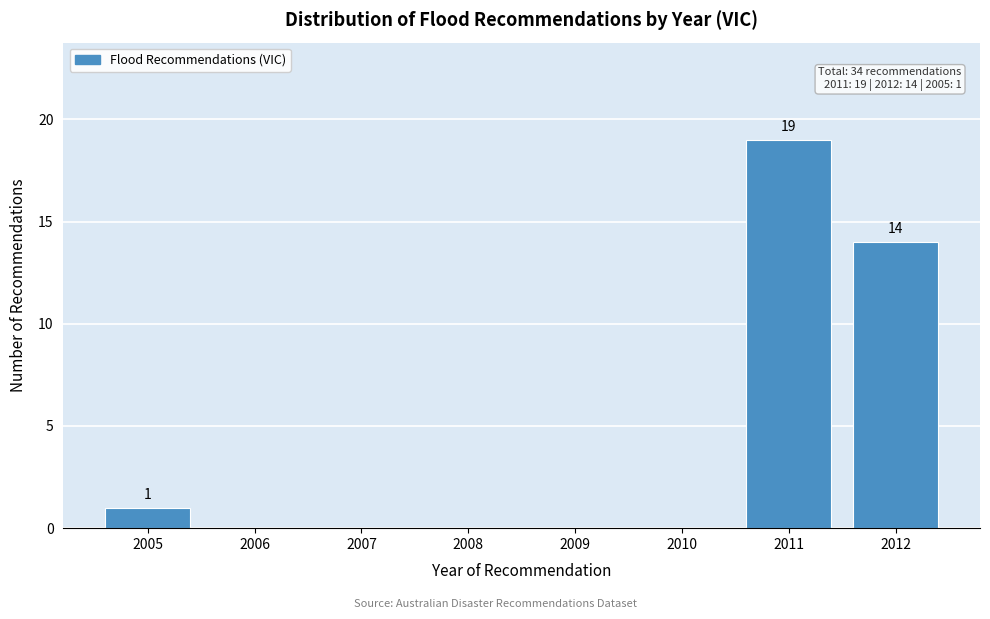

Reading left to right, what are all the values shown in this chart?

2005=1	2006=0	2007=0	2008=0	2009=0	2010=0	2011=19	2012=14